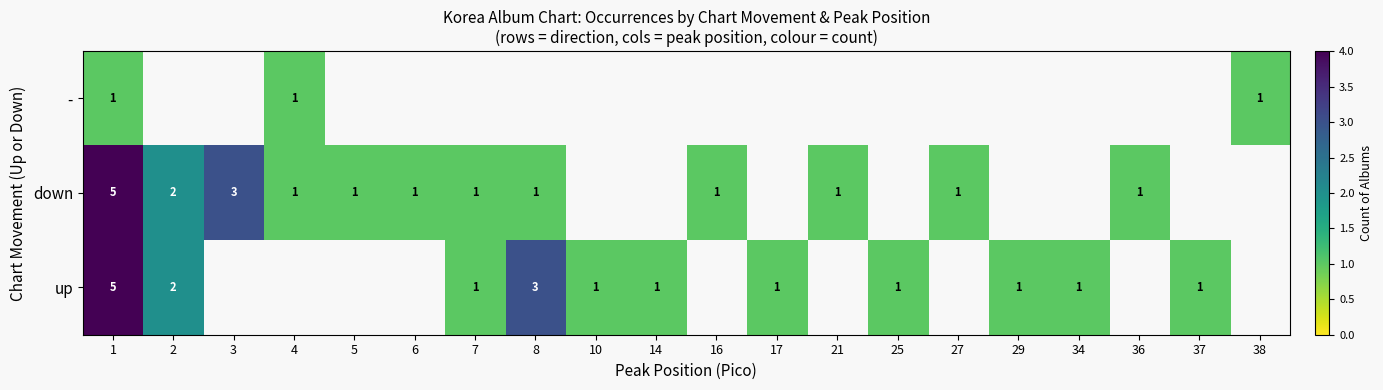

The up series shows 0 at 29. True or false?

False